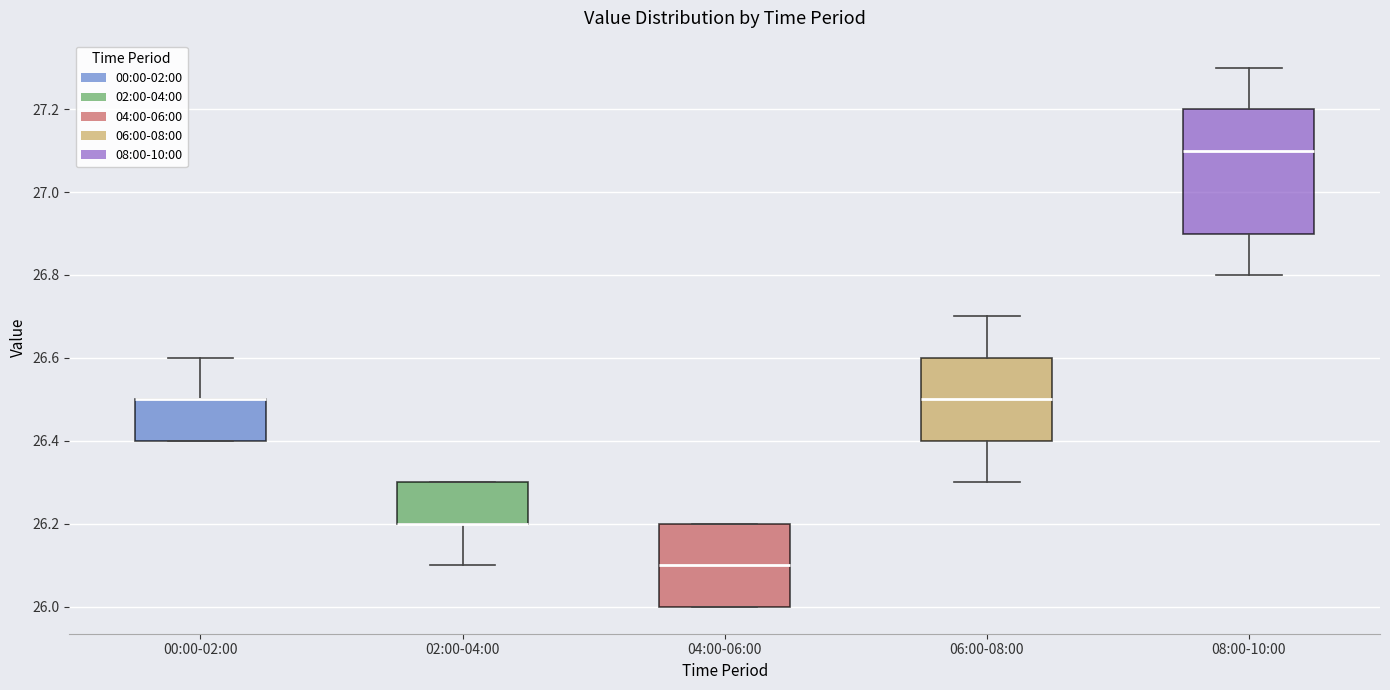

Reading left to right, read every box against the y-axis: the position of its median line, the range the box covers, and the ends of its whiskers. The values are not printed on the chart, so give them approximately, as read against the axis.

00:00-02:00: median 26.5 (drawn on the box's upper edge), box 26.4 to 26.5, whiskers 26.4 to 26.6
02:00-04:00: median 26.2 (drawn on the box's lower edge), box 26.2 to 26.3, whiskers 26.1 to 26.3
04:00-06:00: median 26.1, box 26.0 to 26.2, whiskers 26.0 to 26.2
06:00-08:00: median 26.5, box 26.4 to 26.6, whiskers 26.3 to 26.7
08:00-10:00: median 27.1, box 26.9 to 27.2, whiskers 26.8 to 27.3